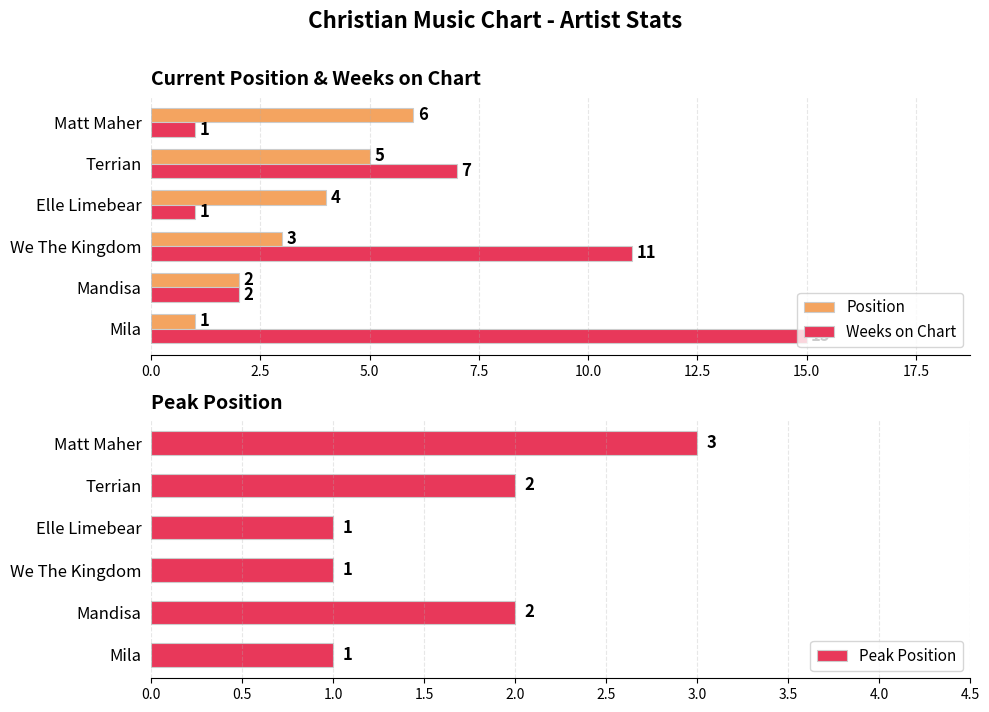

The Weeks on Chart series shows 19 at We The Kingdom. True or false?

False